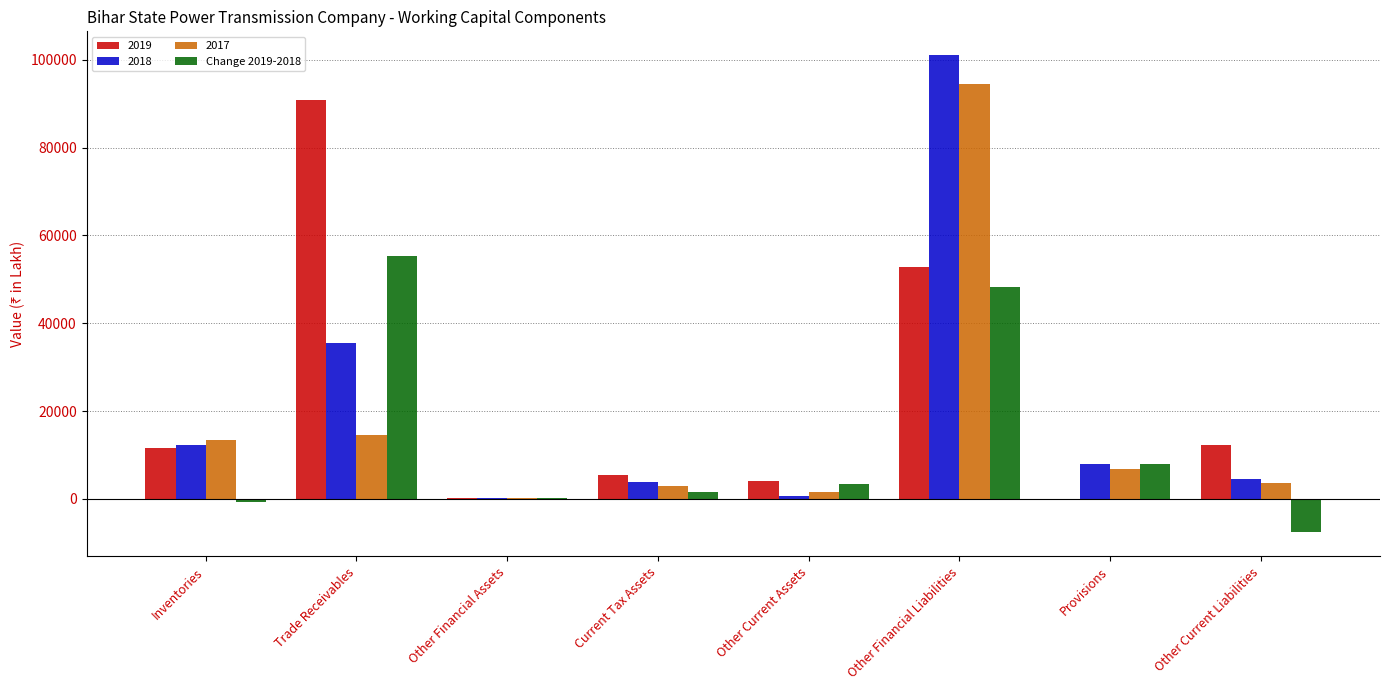

At which category is the sum across all series the highest?

Other Financial Liabilities